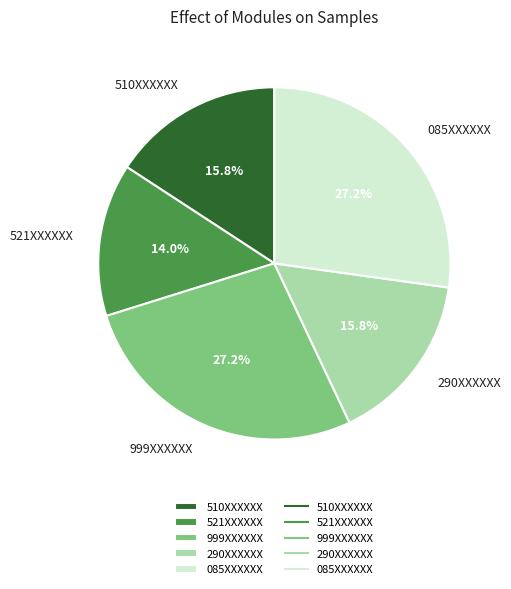

Does any single category account for the majority?

No